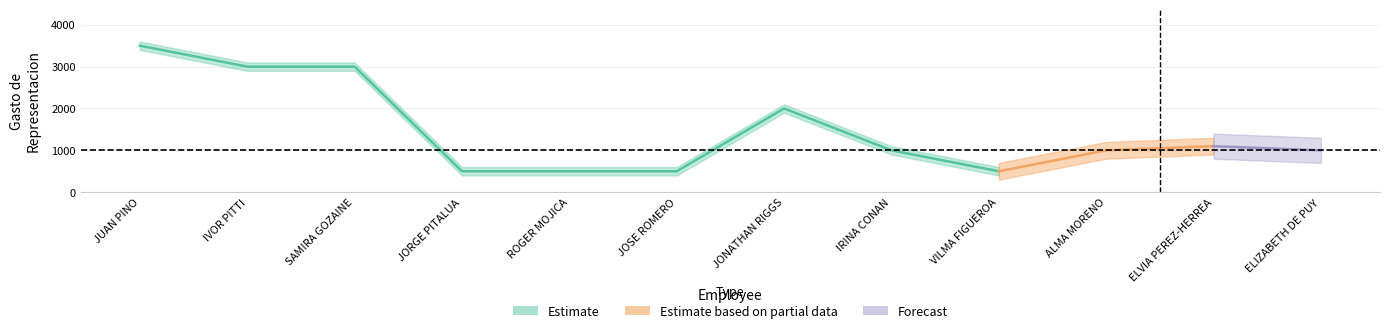

Approximately how many times larger is the value at VILMA FIGUEROA compared to IVOR PITTI?

0.2